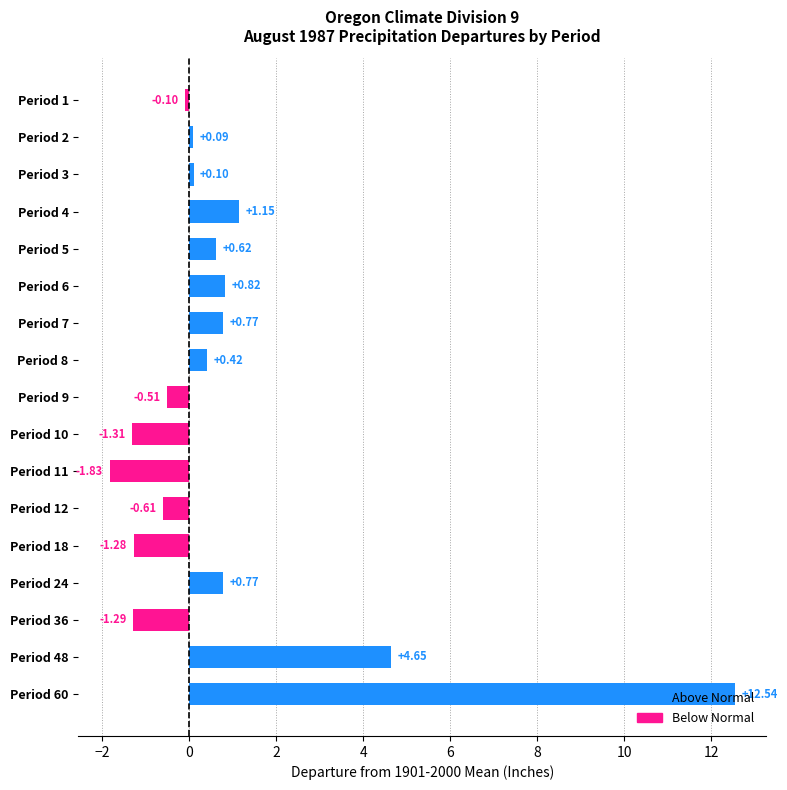

Are the bars grouped side by side (vs. stacked)?

No